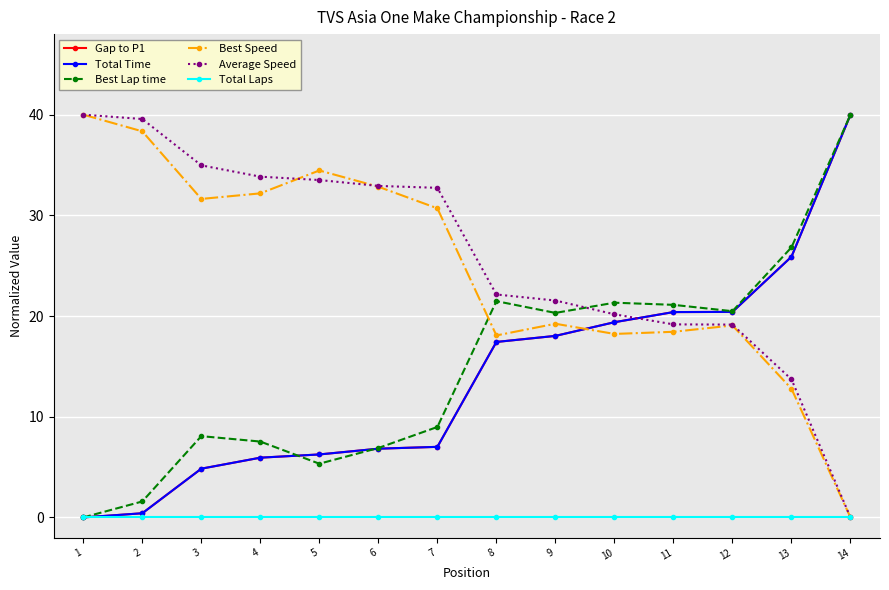

What is the value of the Gap to P1 point at the 3rd from the left?

4.8